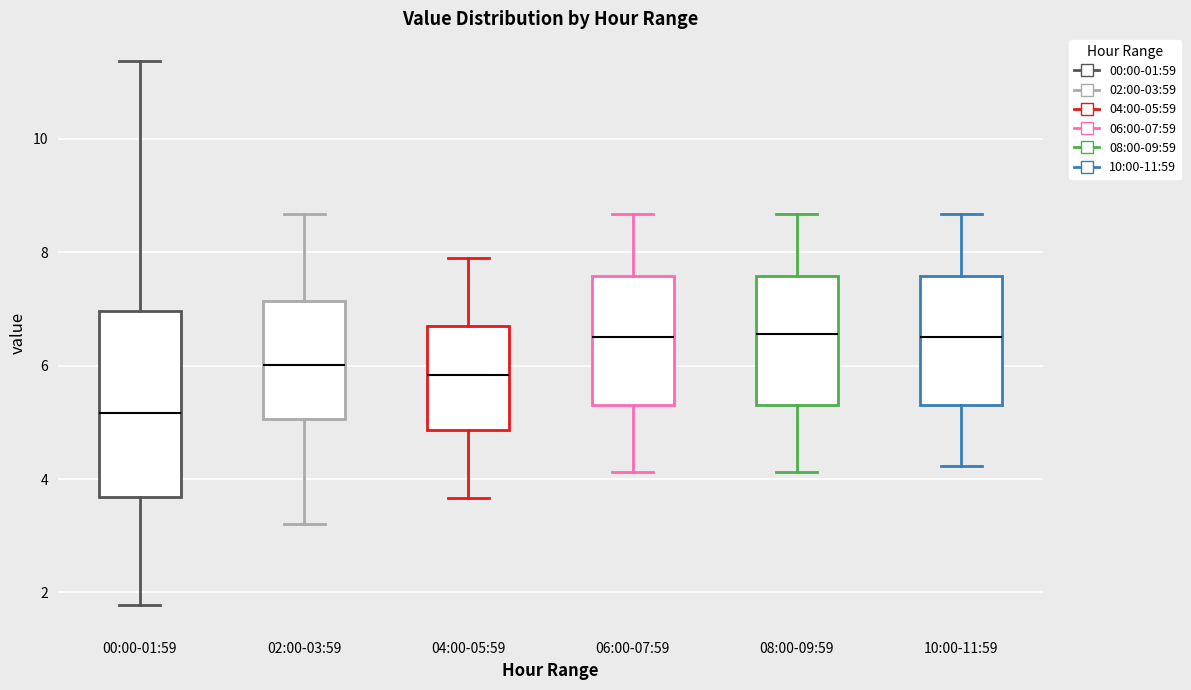

Where does the upper whisker of the box for 06:00-07:59 end on the y-axis? The values are not printed on the chart, so give them approximately, as read against the axis.

8.6